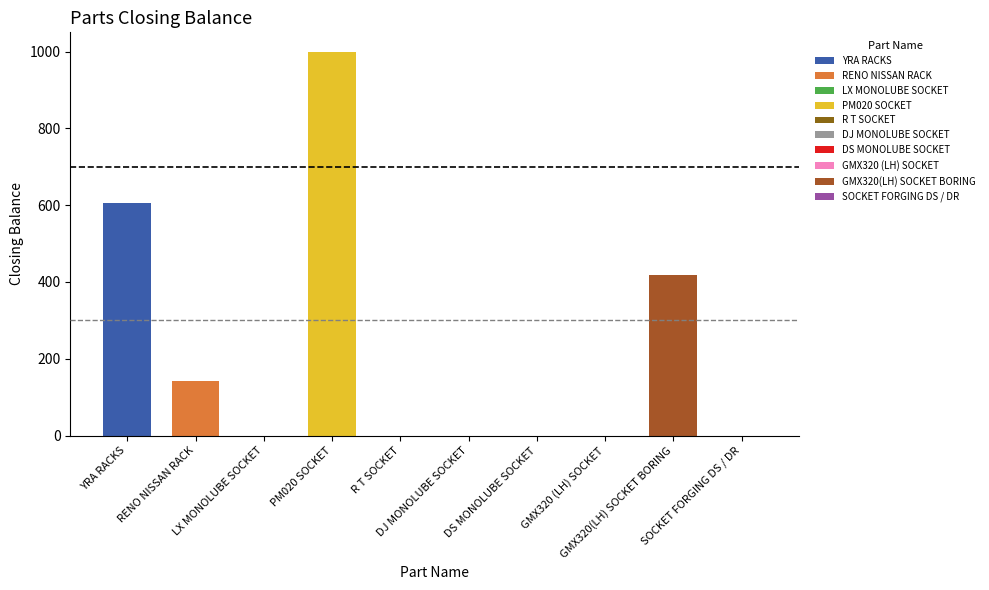

Reading left to right, extract all data points from this chart.

YRA RACKS=605	RENO NISSAN RACK=142	LX MONOLUBE SOCKET=0	PM020 SOCKET=1000	R T SOCKET=0	DJ MONOLUBE SOCKET=0	DS MONOLUBE SOCKET=0	GMX320 (LH) SOCKET=0	GMX320(LH) SOCKET BORING=418	SOCKET FORGING DS / DR=0